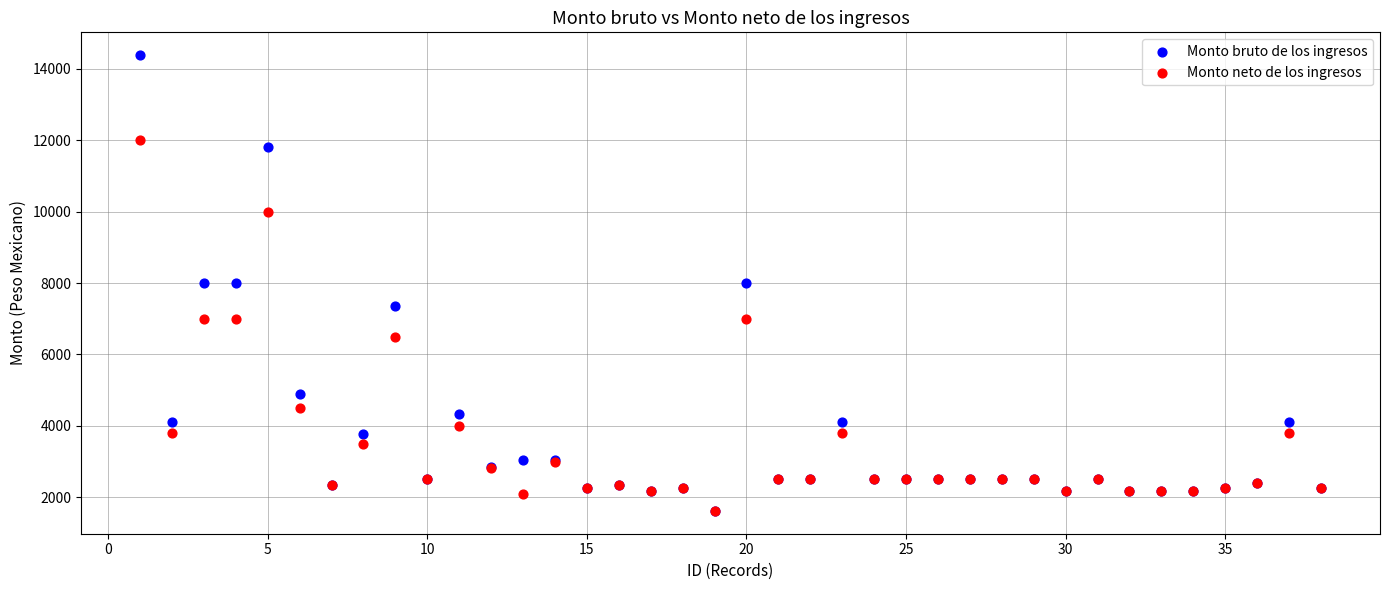

What are all the series names shown in the legend?

Monto bruto de los ingresos, Monto neto de los ingresos